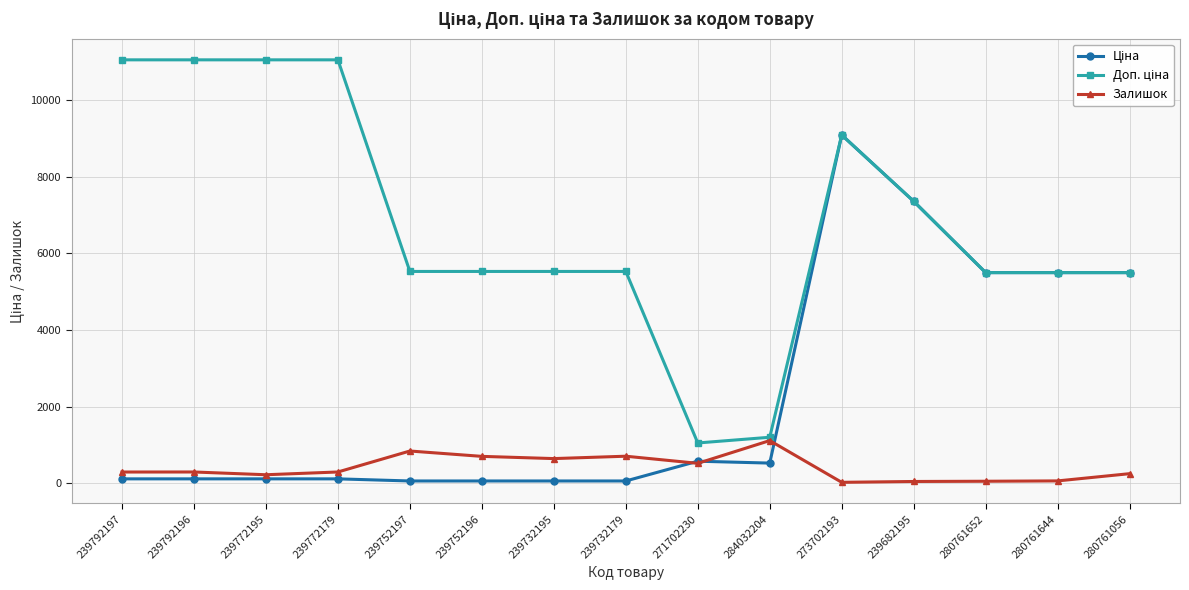

What is the spread (max minus min) of values at 284032204?

674.7